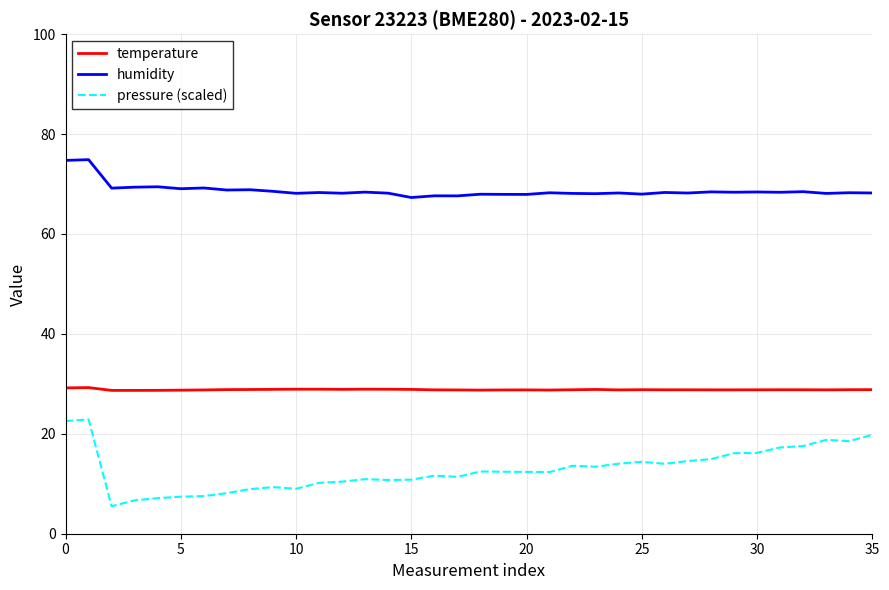

True or false: pressure (scaled) and temperature intersect in this chart.

False